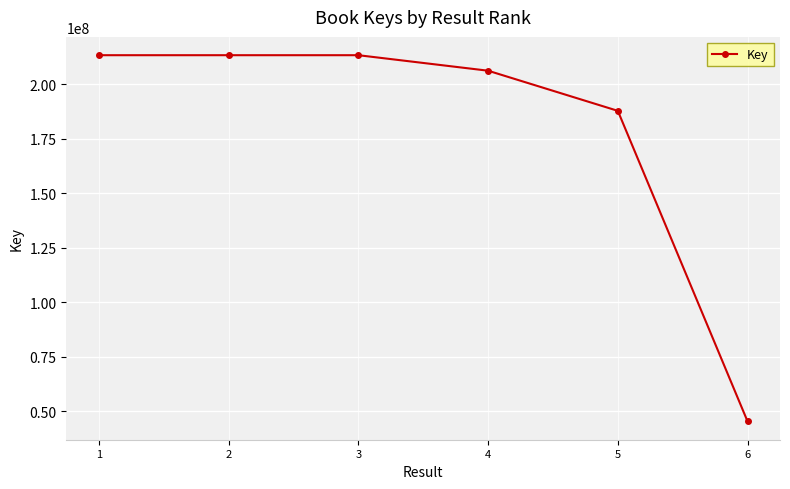

What is the difference between the maximum and minimum values?

168014569